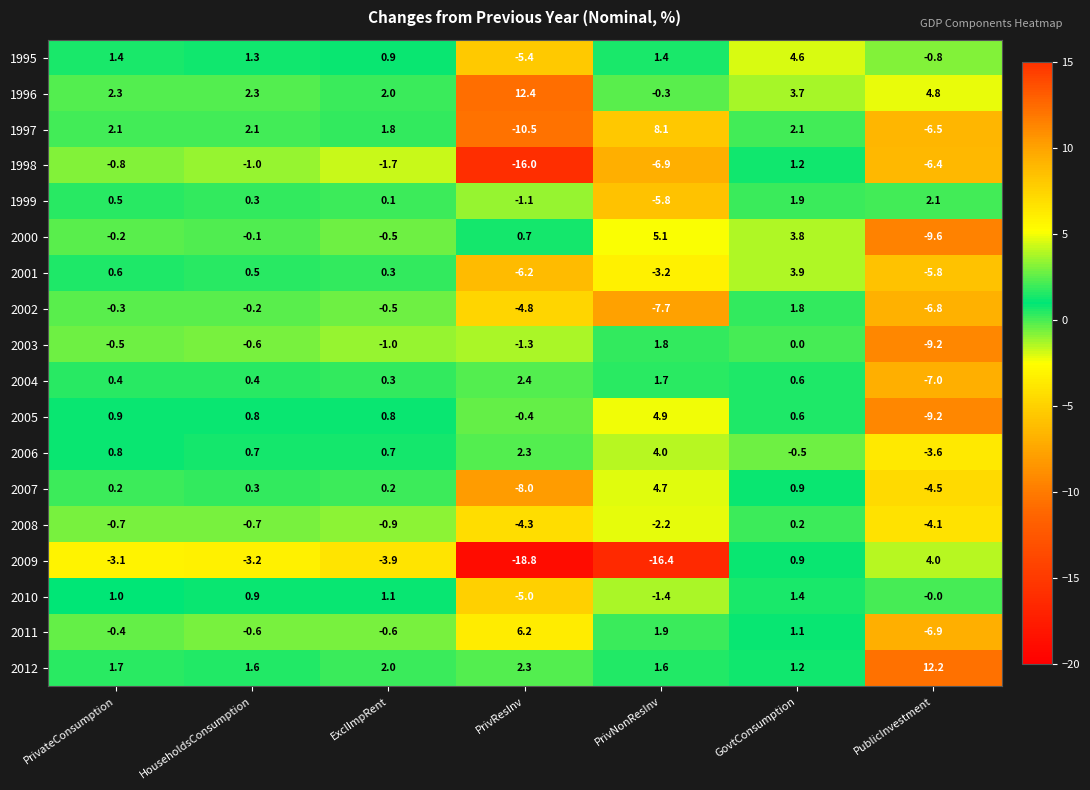

What is the difference between the 2009 values at PublicInvestment and PrivNonResInv?

20.4